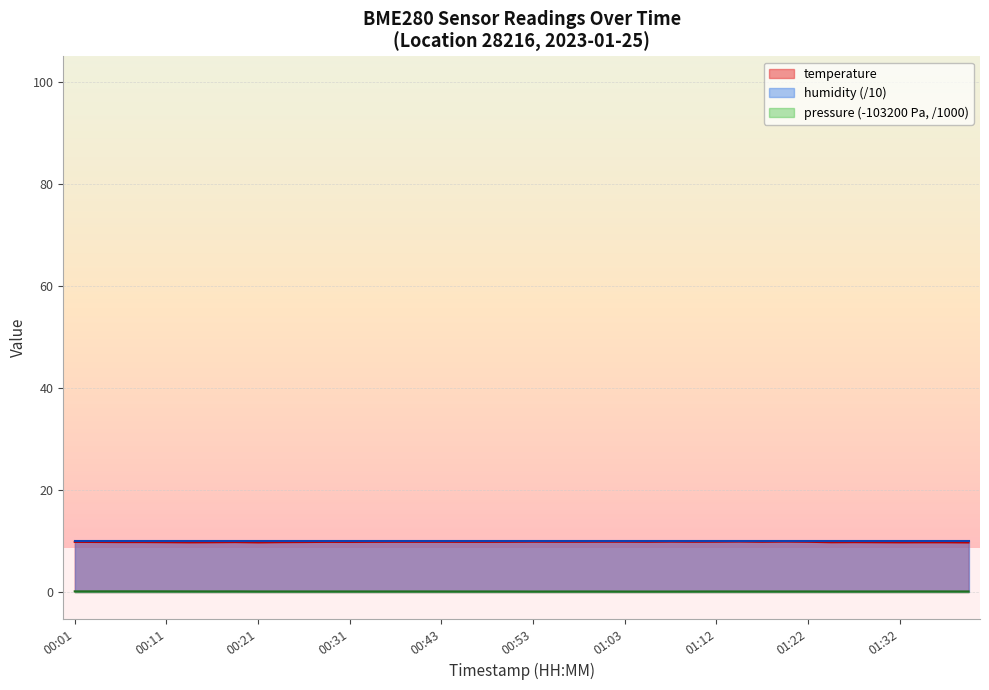

What is the average value?

9.8